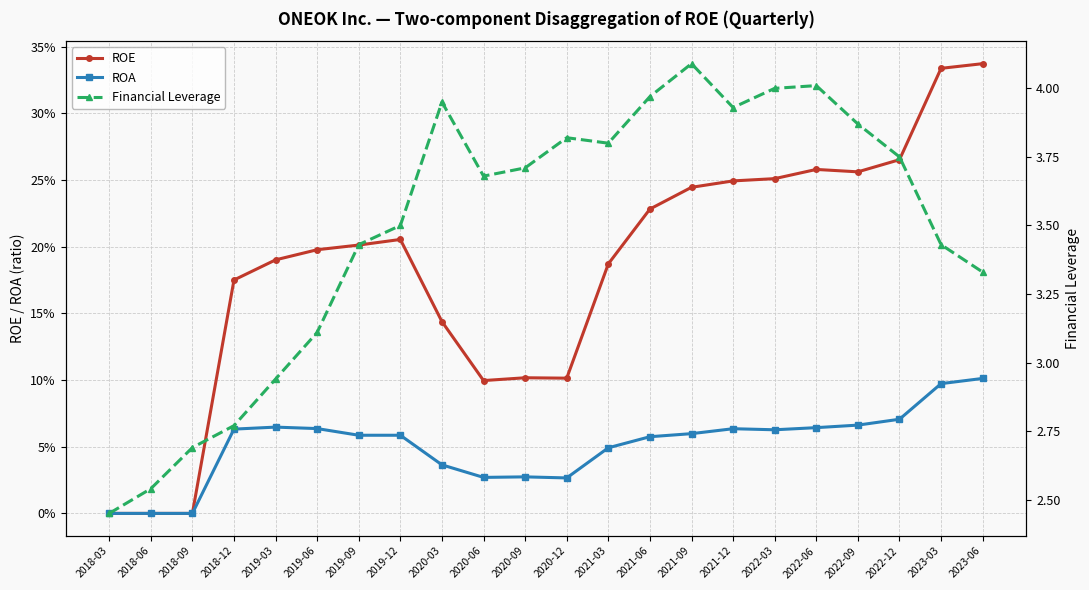

What is the difference between the Financial Leverage values at 2021-09 and 2021-12?

0.2